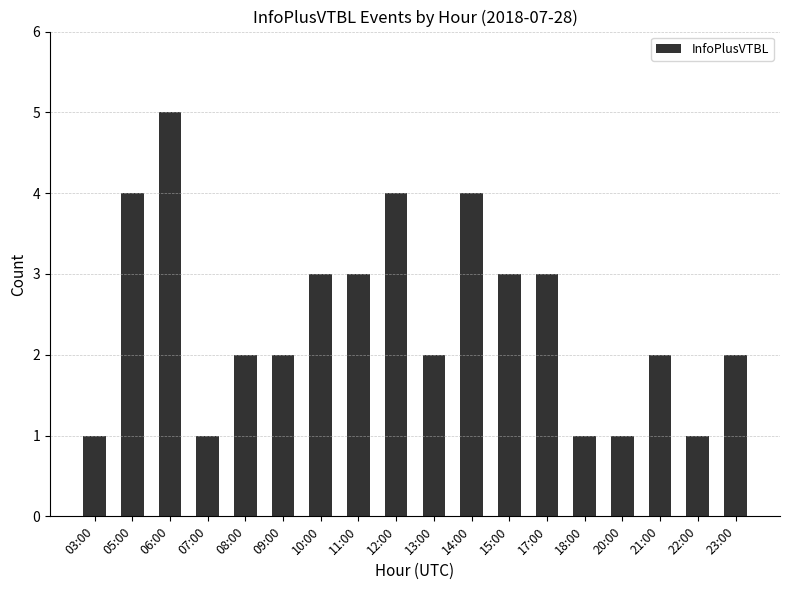

How many bars are there in total?

18